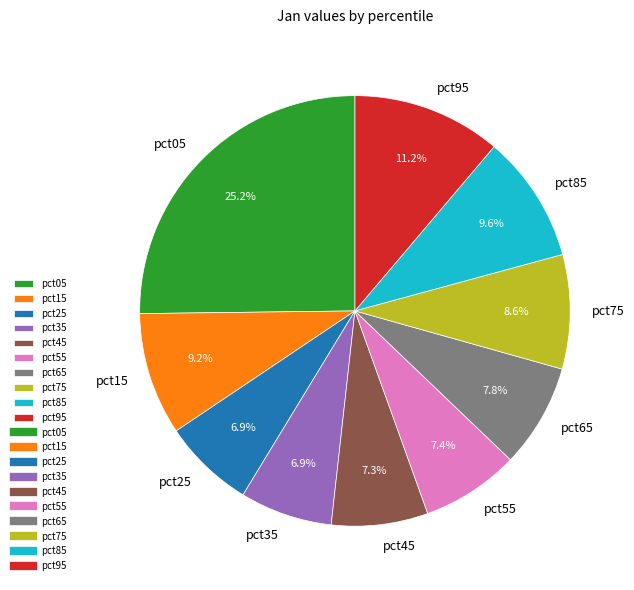

Is it true that pct85 is 21% of the pie?

False